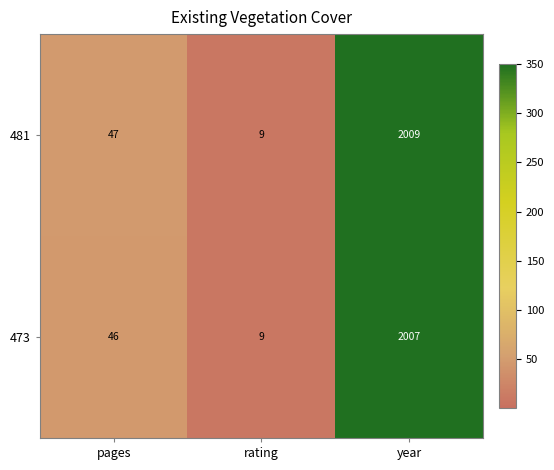

Which series has the largest total across all categories?

481